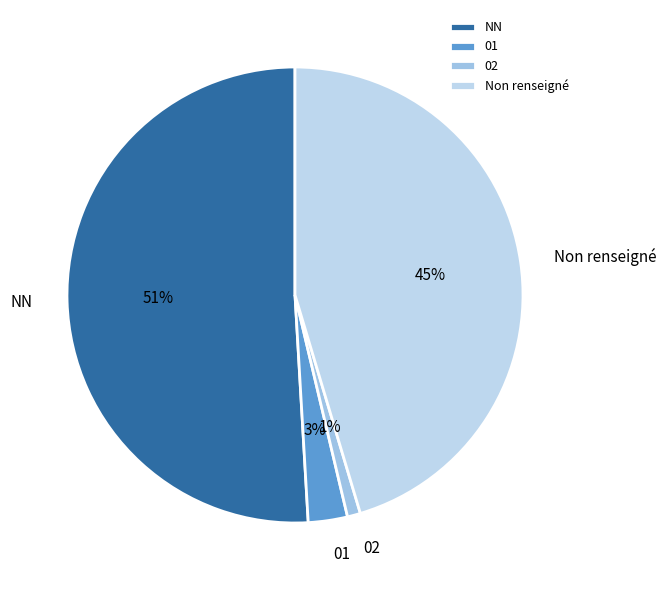

Approximately how many times larger is the value at 02 compared to 01?

0.3